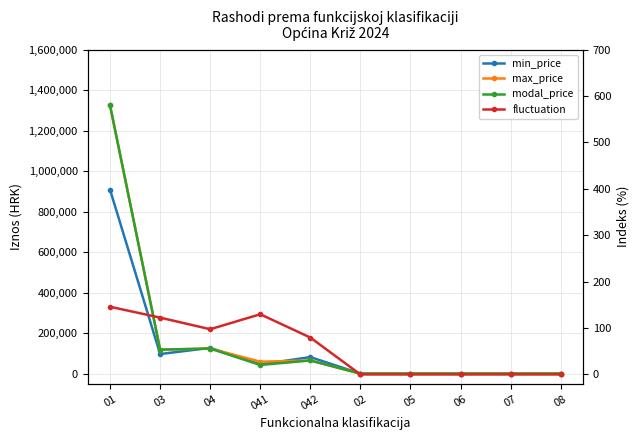

At which label does max_price first exceed 58856?

01